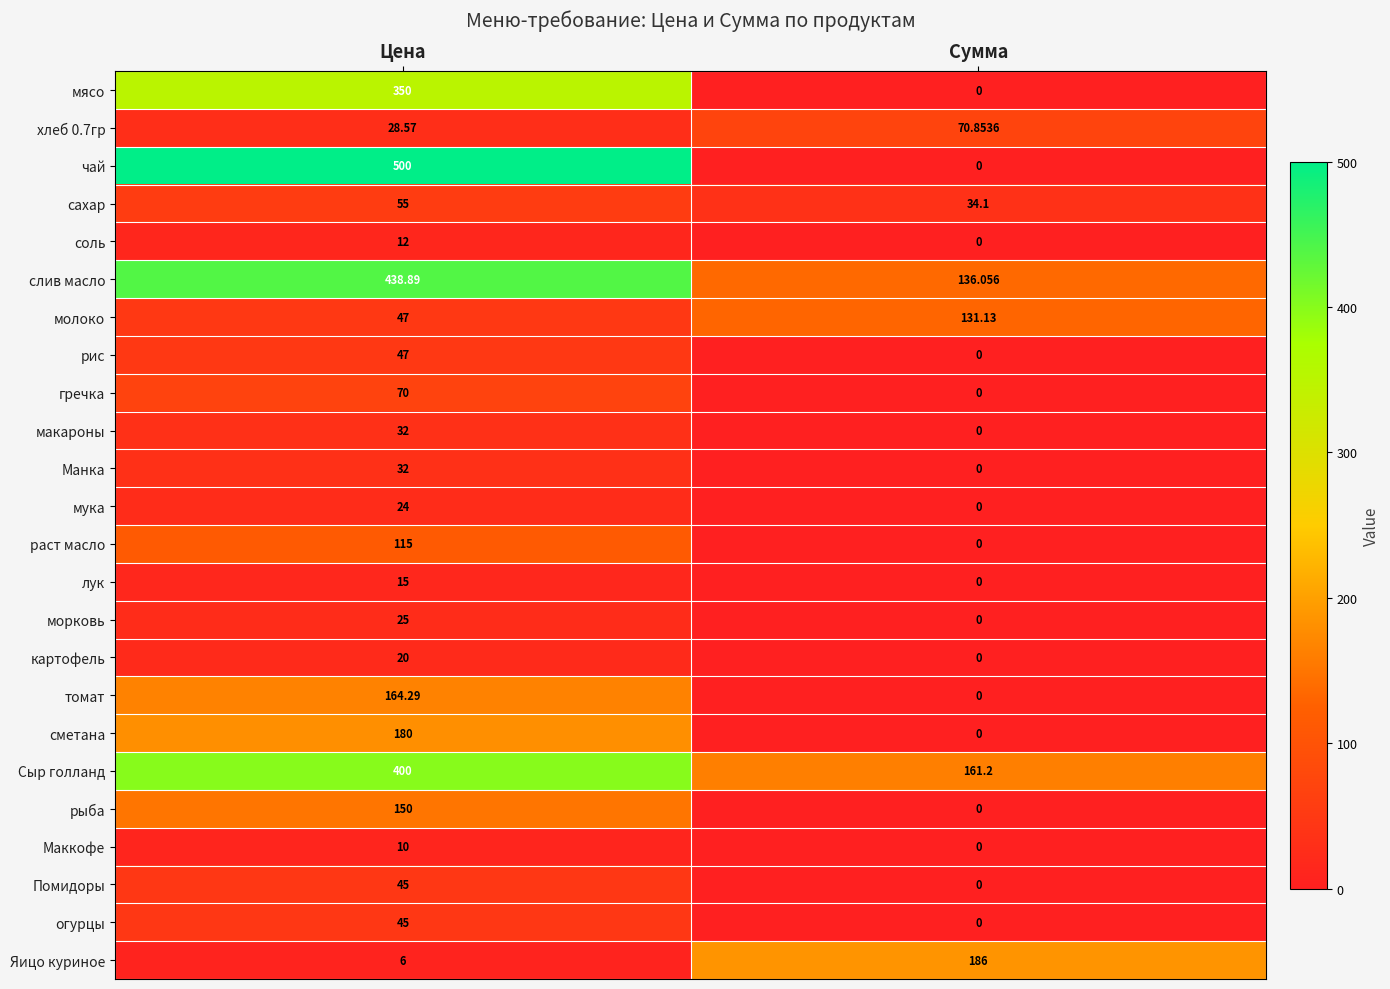

Which series has the largest range (max minus min)?

чай